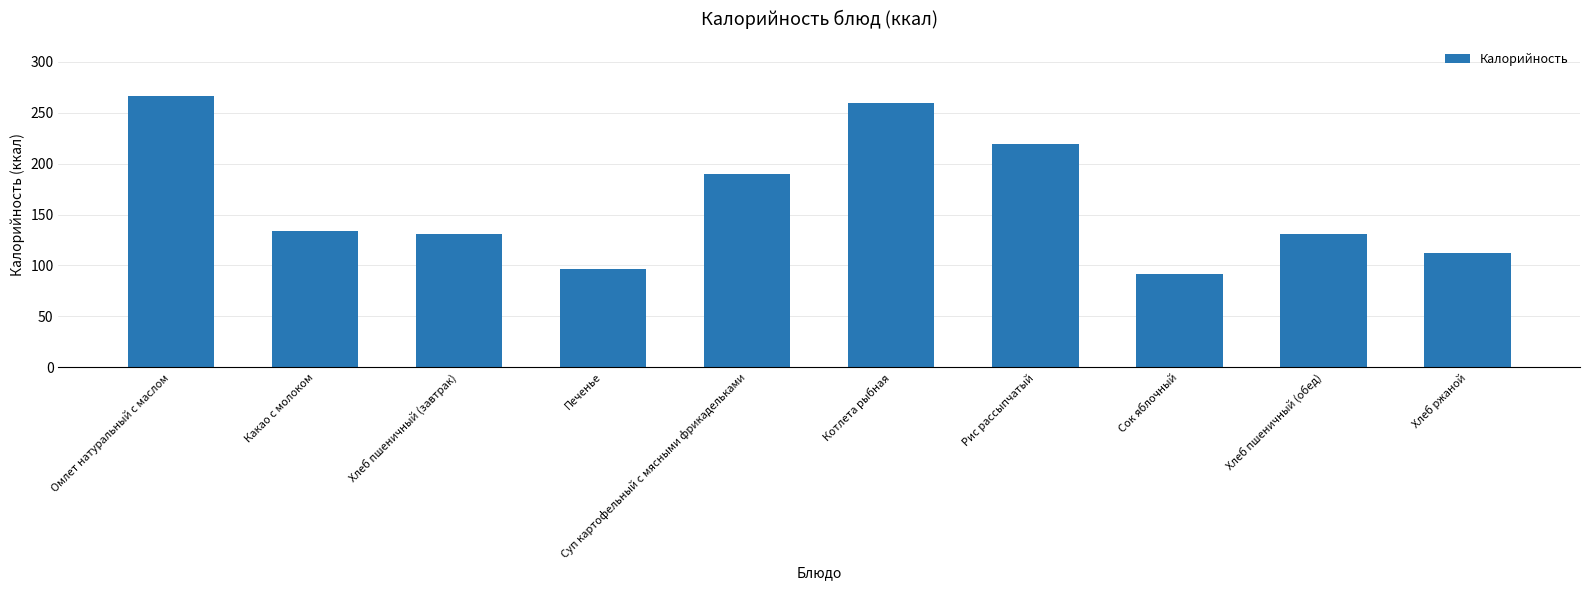

The value at Котлета рыбная is 137.9. True or false?

False